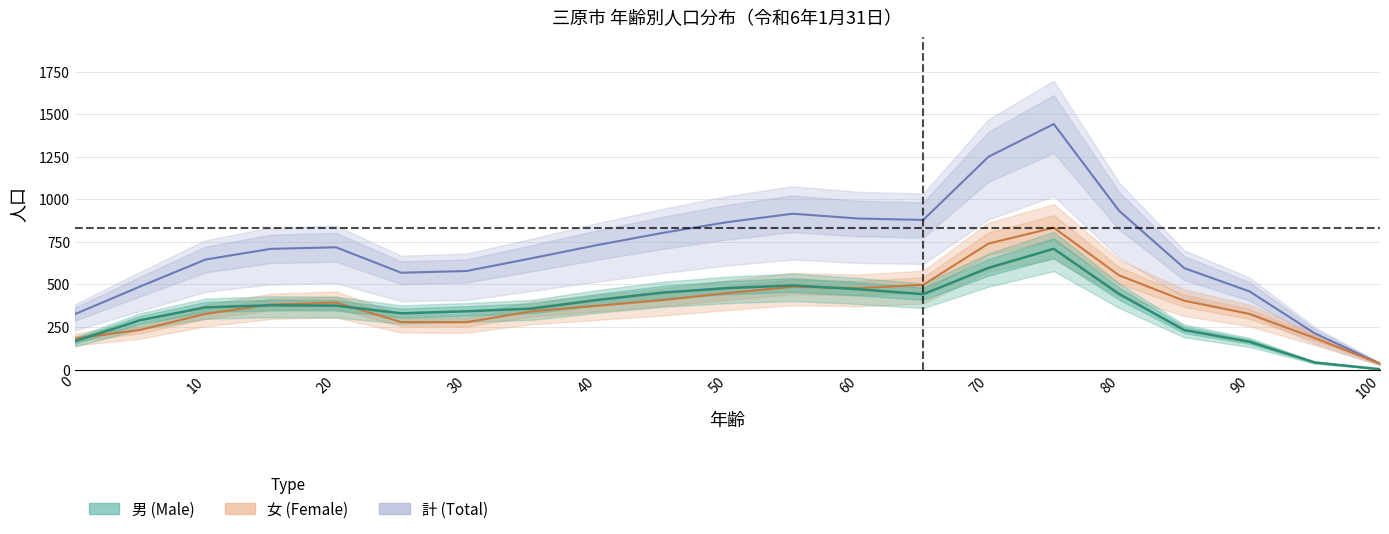

Where is the first local minimum for total?

25